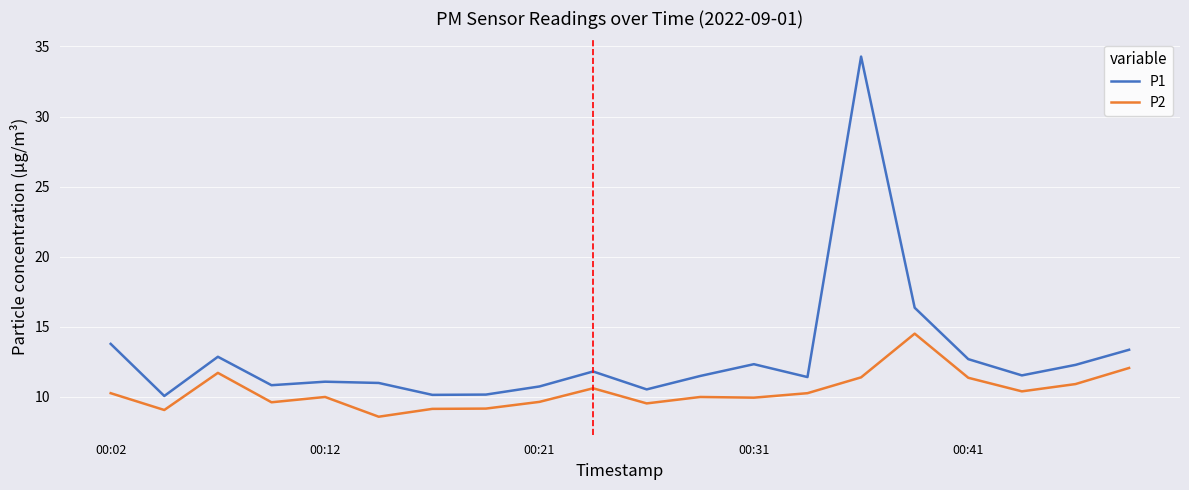

What is the difference between the maximum and minimum values in the P2 series?

5.9